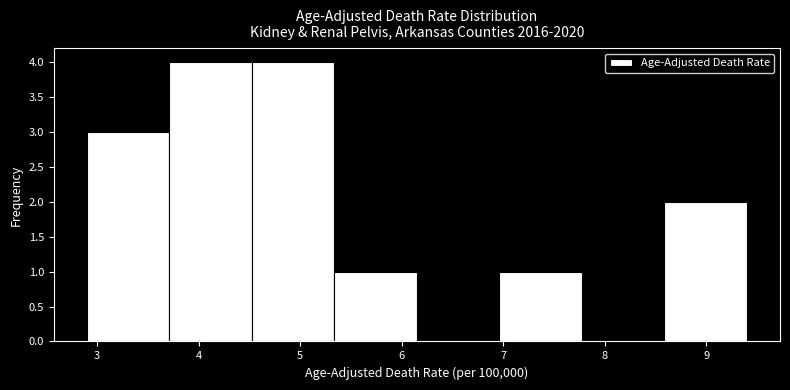

Reading left to right, transcribe this chart: for each bar, give the range it covers on the x-axis and its height. Neither the bar edges nor the heights are printed on the chart, so give them approximately, as read against the axes.

2.9 to 3.7: 3
3.7 to 4.5: 4
4.5 to 5.3: 4
5.3 to 6.2: 1
6.2 to 7.0: 0
7.0 to 7.8: 1
7.8 to 8.6: 0
8.6 to 9.4: 2